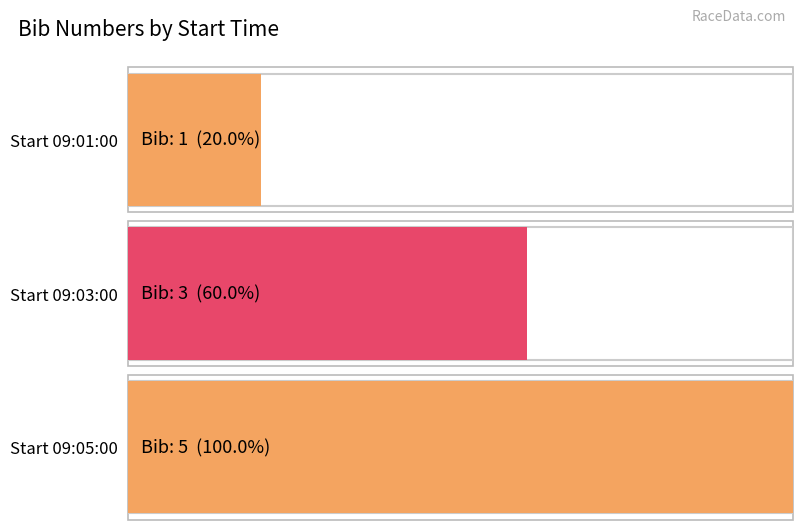

Reading left to right, extract all data points from this chart.

1	3	5